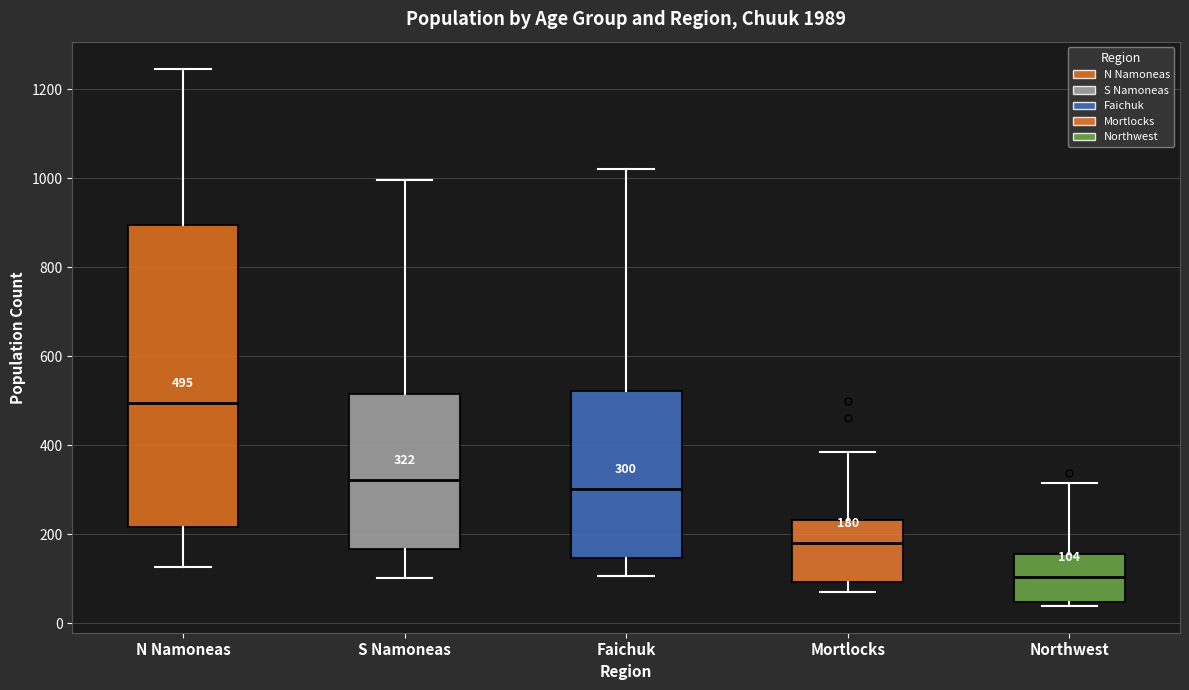

Comparing the boxes themselves (not the whiskers), which one is the tallest?

N Namoneas